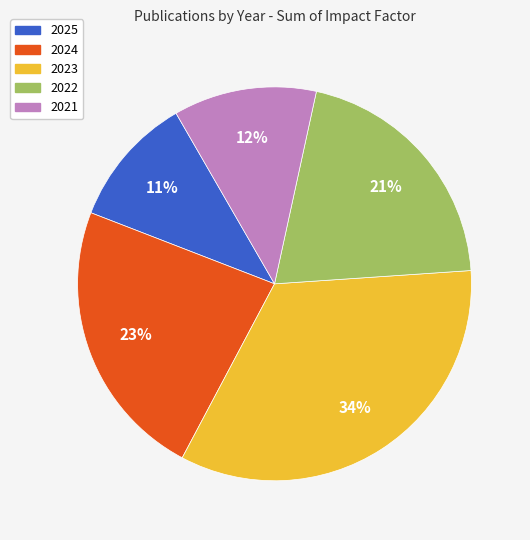

To the nearest percent, what is the difference between the 2021 and 2023 slice percentages?

22%